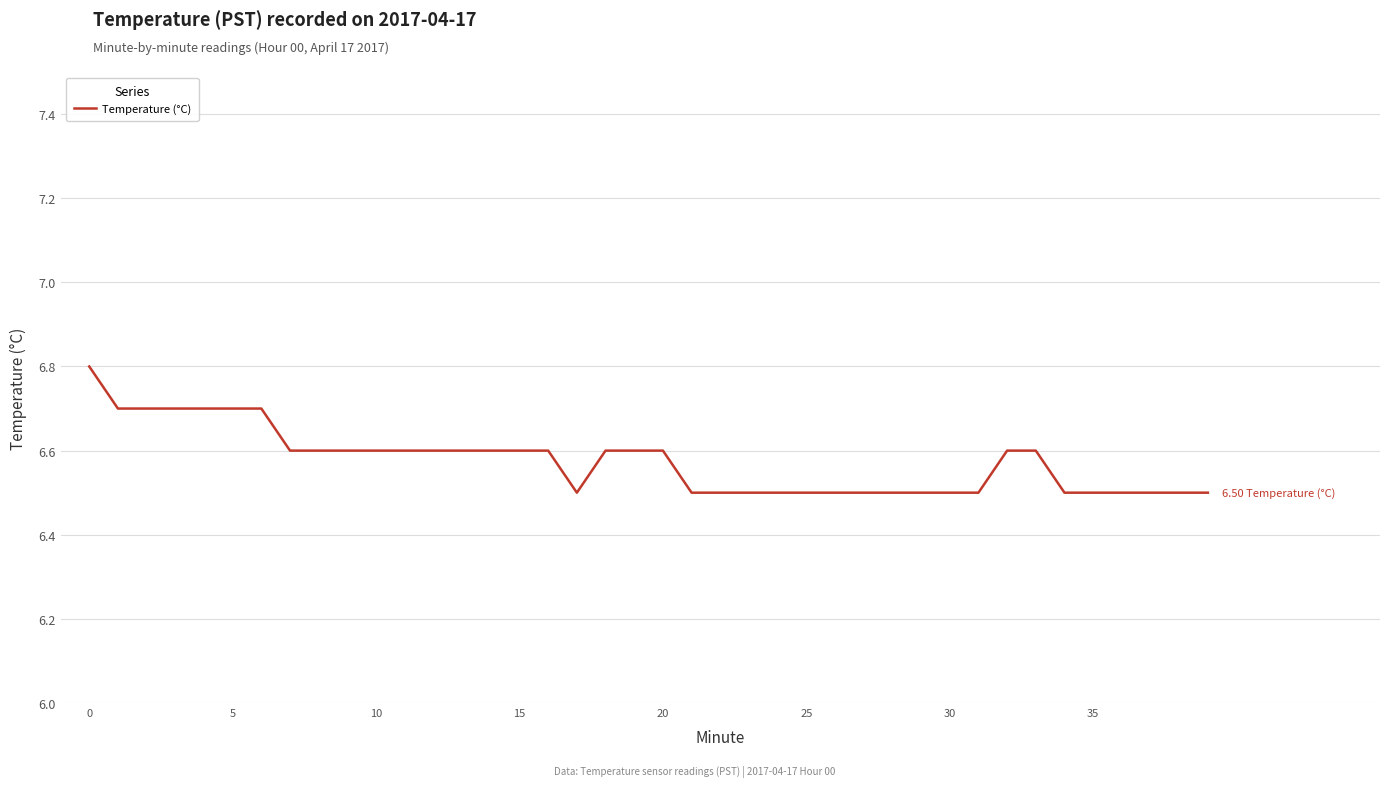

How many values are between 6 and 7?

40